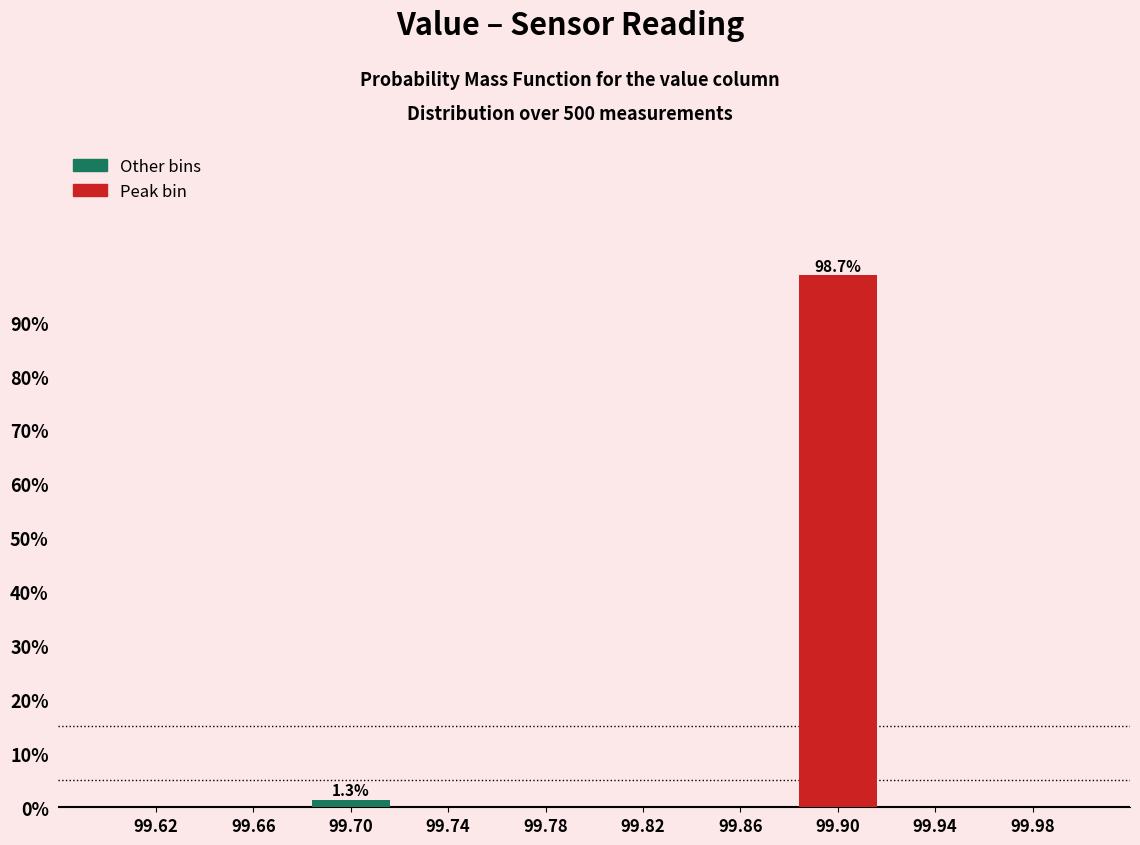

Which range on the x-axis has the tallest bar?

99.88 to 99.92